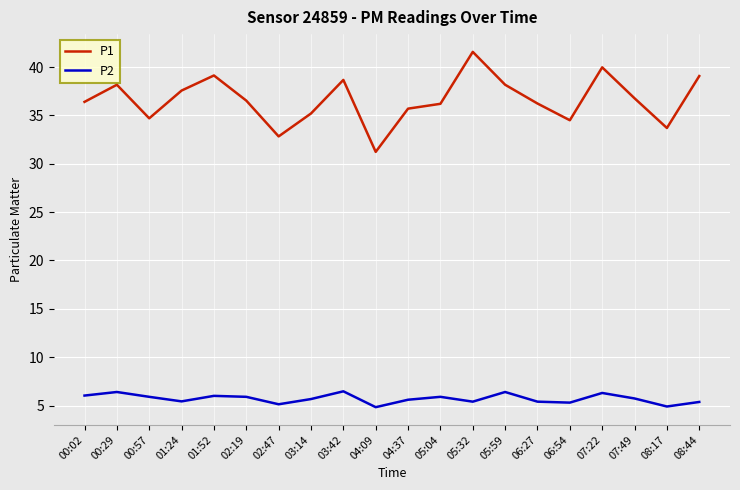

Which series has the largest total across all categories?

P1